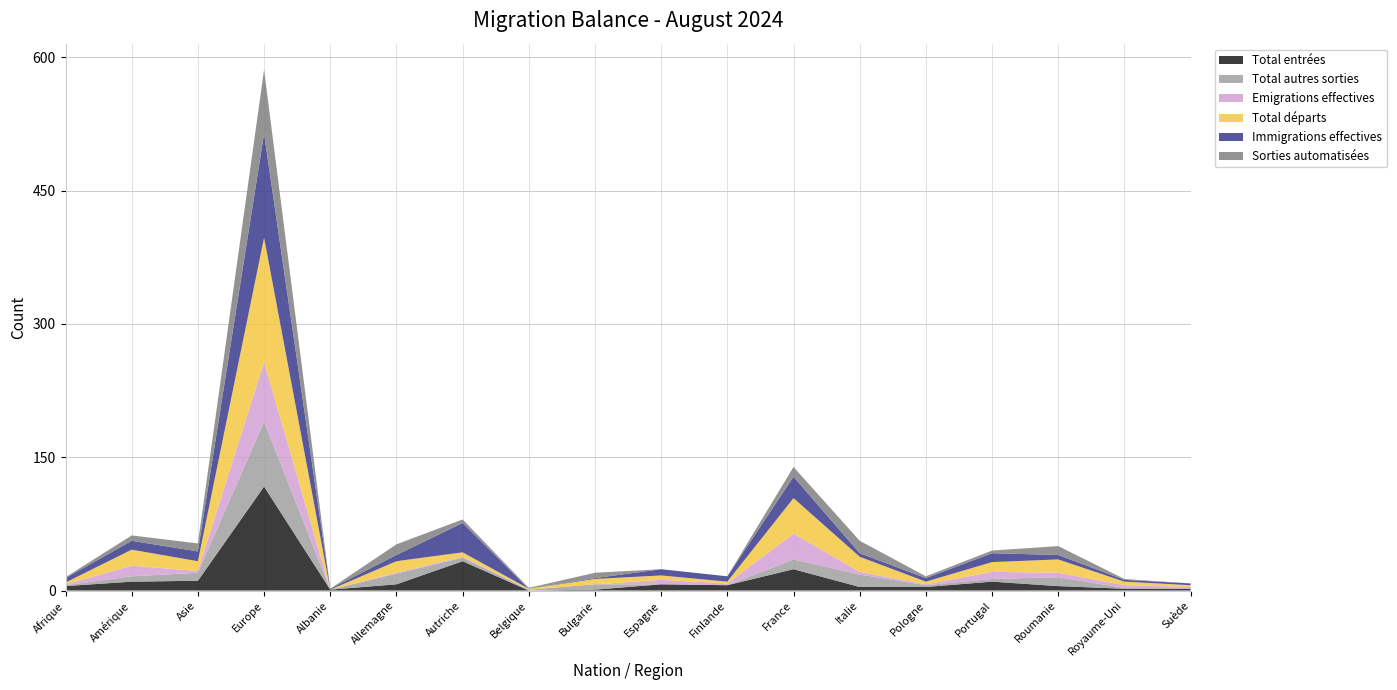

Reading left to right, list all the values displayed in this chart.

Total entrées: Afrique=5	Amérique=10	Asie=11	Europe=117	Albanie=1	Allemagne=7	Autriche=33	Belgique=0	Bulgarie=1	Espagne=7	Finlande=6	France=24	Italie=4	Pologne=4	Portugal=10	Roumanie=5	Royaume-Uni=2	Suède=2
Total autres sorties: Afrique=1	Amérique=6	Asie=9	Europe=73	Albanie=0	Allemagne=12	Autriche=4	Belgique=1	Bulgarie=6	Espagne=0	Finlande=0	France=11	Italie=14	Pologne=2	Portugal=3	Roumanie=10	Royaume-Uni=1	Suède=0
Emigrations effectives: Afrique=1	Amérique=12	Asie=2	Europe=67	Albanie=0	Allemagne=1	Autriche=1	Belgique=0	Bulgarie=0	Espagne=5	Finlande=2	France=29	Italie=3	Pologne=1	Portugal=8	Roumanie=5	Royaume-Uni=3	Suède=2
Total départs: Afrique=2	Amérique=18	Asie=11	Europe=140	Albanie=0	Allemagne=13	Autriche=5	Belgique=1	Bulgarie=6	Espagne=5	Finlande=2	France=40	Italie=17	Pologne=3	Portugal=11	Roumanie=15	Royaume-Uni=4	Suède=2
Immigrations effectives: Afrique=5	Amérique=10	Asie=11	Europe=117	Albanie=1	Allemagne=7	Autriche=33	Belgique=0	Bulgarie=1	Espagne=7	Finlande=6	France=24	Italie=4	Pologne=4	Portugal=10	Roumanie=5	Royaume-Uni=2	Suède=2
Sorties automatisées: Afrique=1	Amérique=6	Asie=9	Europe=72	Albanie=0	Allemagne=12	Autriche=4	Belgique=1	Bulgarie=6	Espagne=0	Finlande=0	France=11	Italie=14	Pologne=2	Portugal=3	Roumanie=10	Royaume-Uni=1	Suède=0